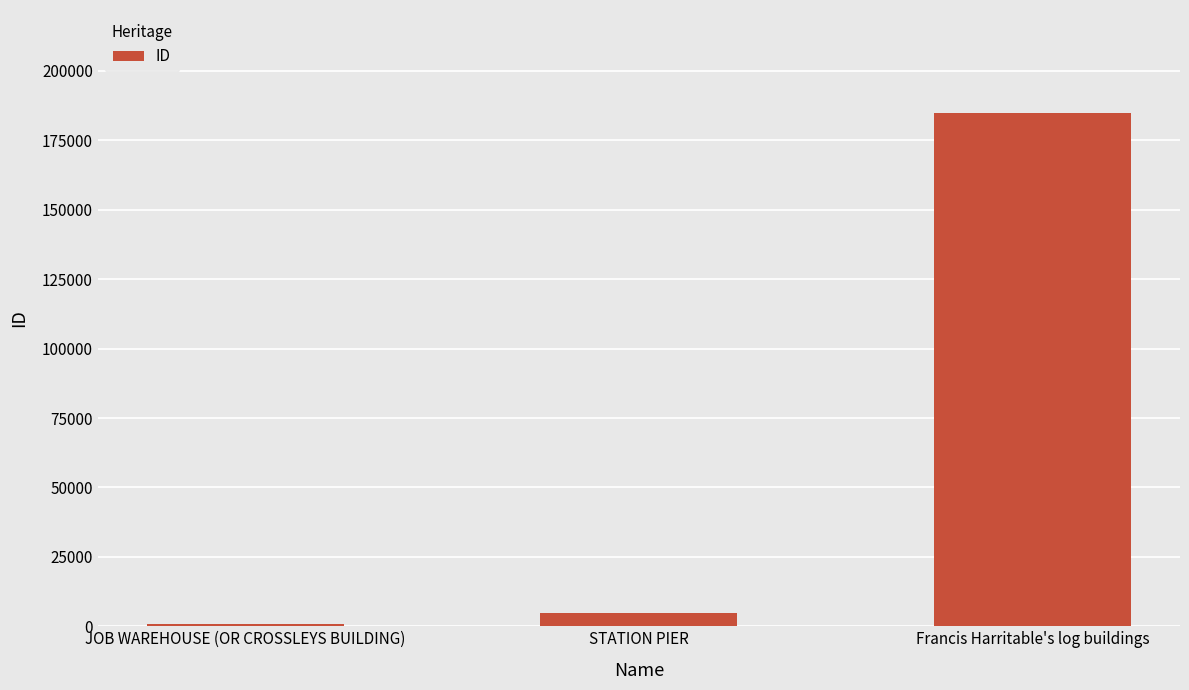

Read the value at Francis Harritable's log buildings.

184951